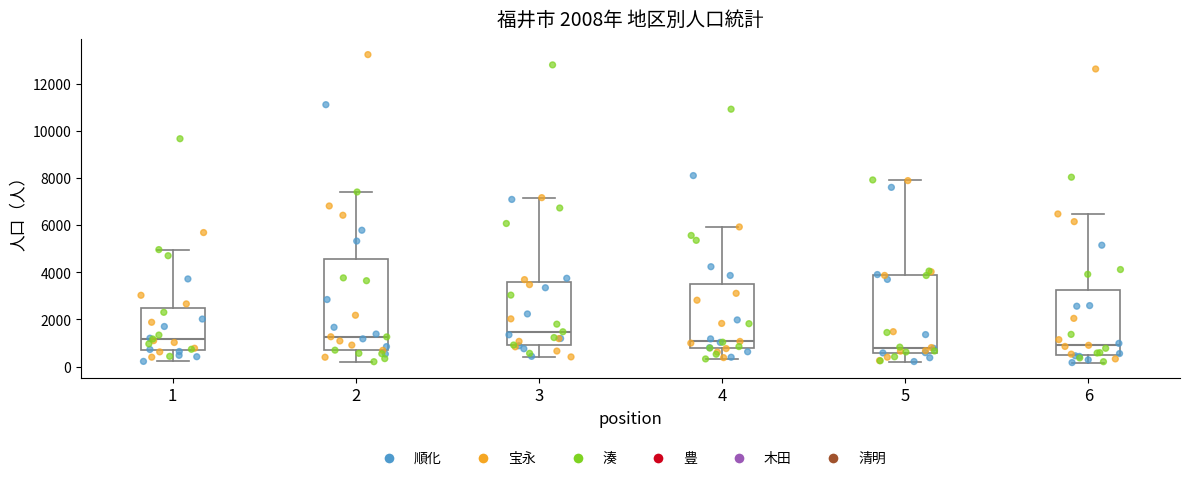

Which box is the tallest, from its lower edge to its upper edge?

2